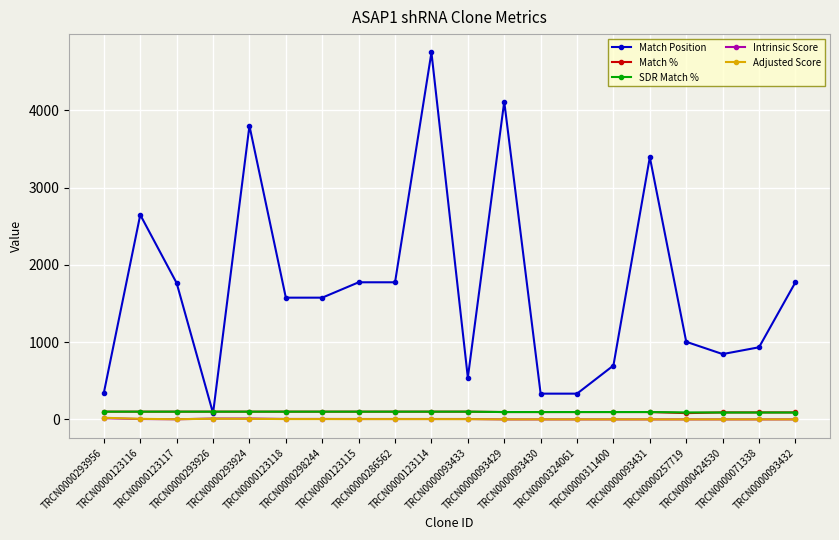

How many categories are shown in the chart?

20